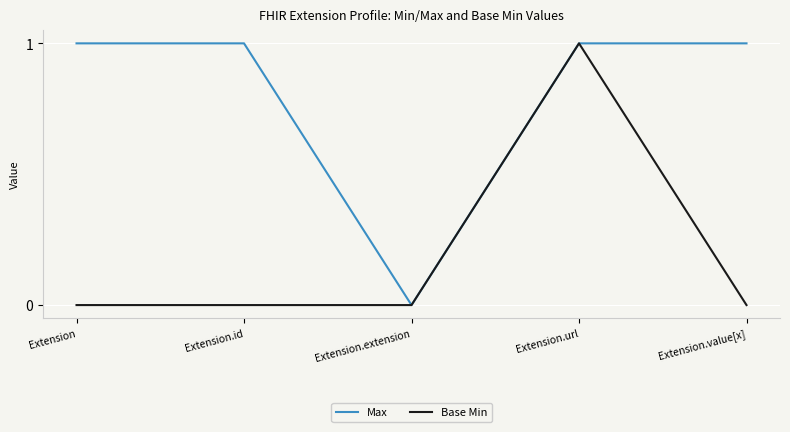

True or false: Max has a value of 1 at Extension.value[x].

True